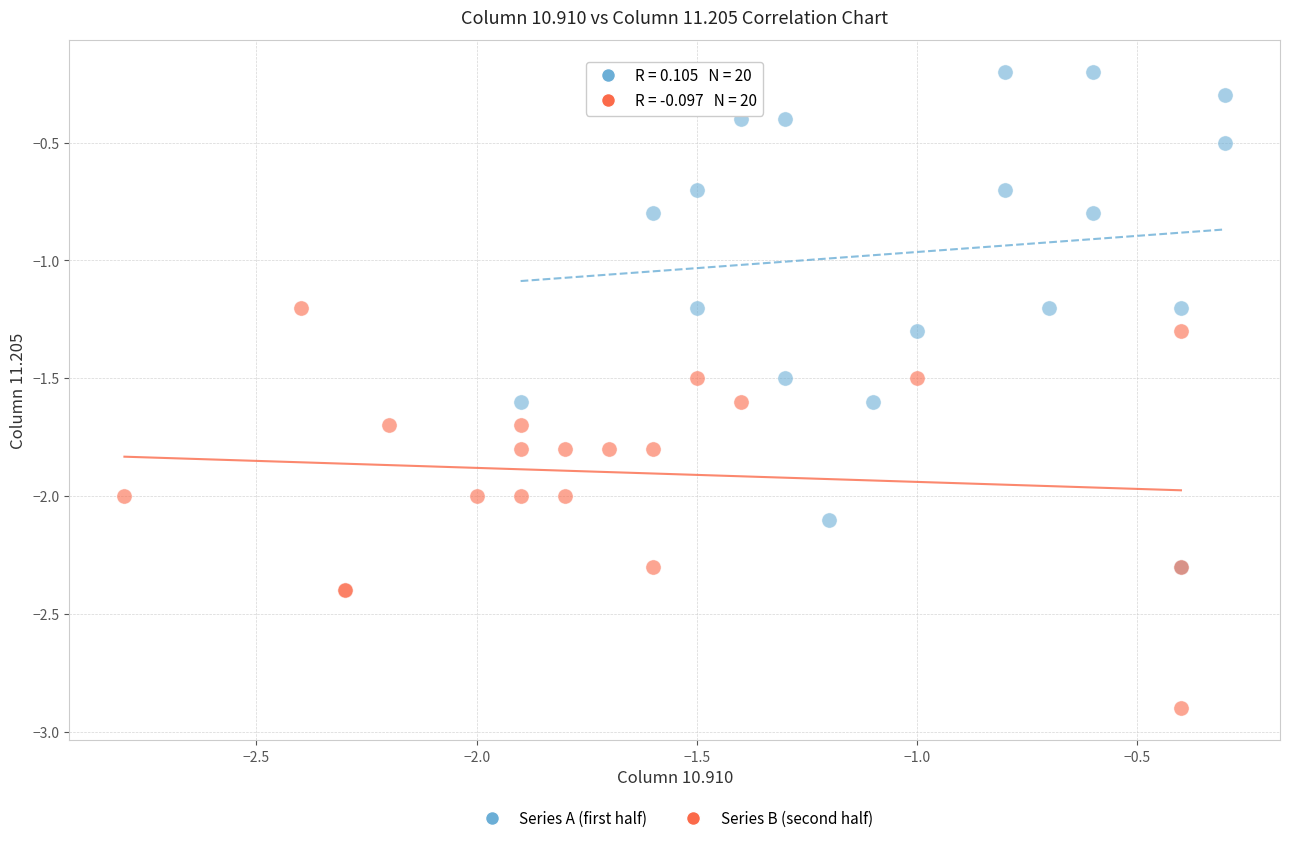

Which series contains the lowest Y value?

Series B (second half)